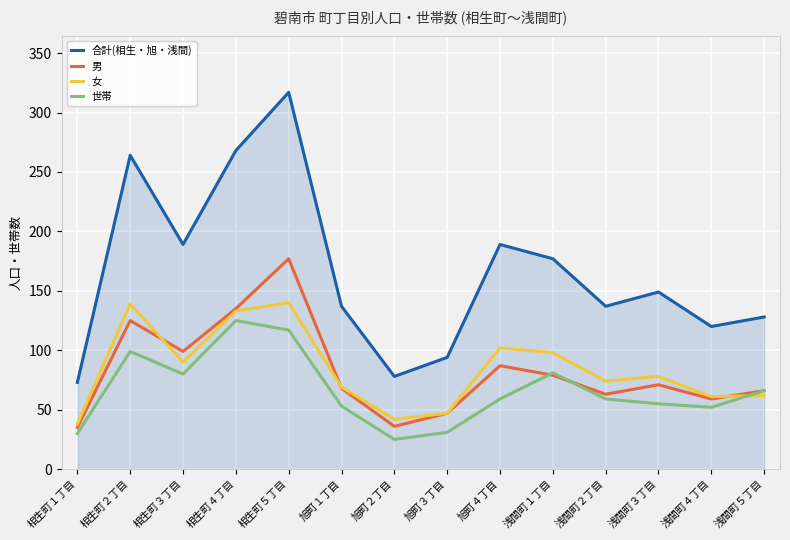

What position from the right is 旭町２丁目?

8